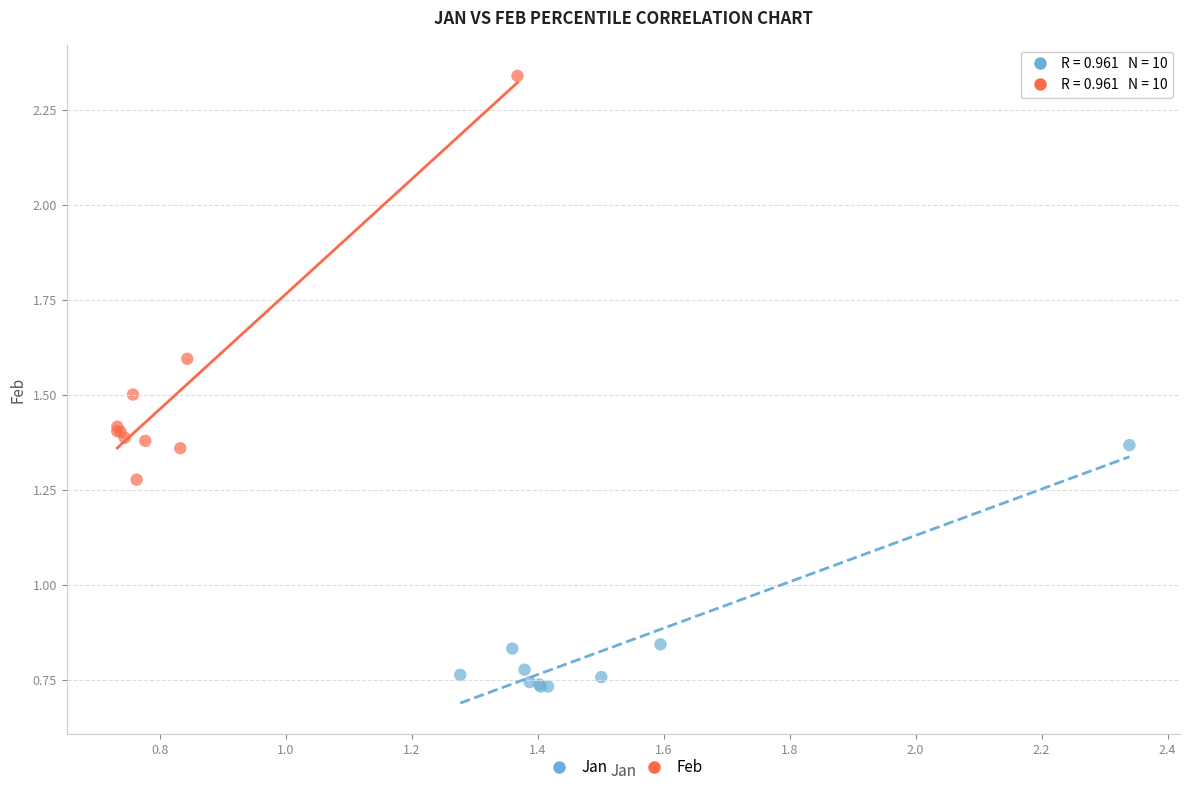

Which series contains the highest Y value?

Feb